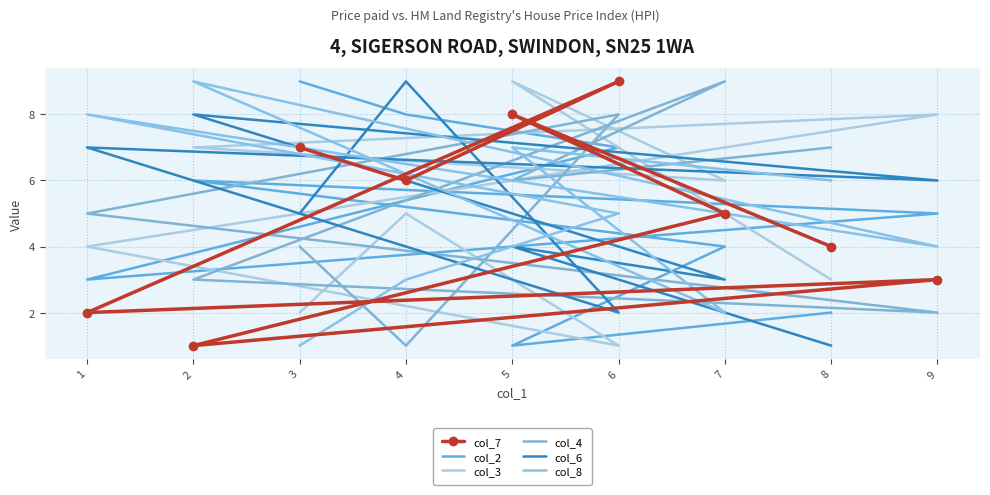

What is the approximate value of col_2 at 2?

6